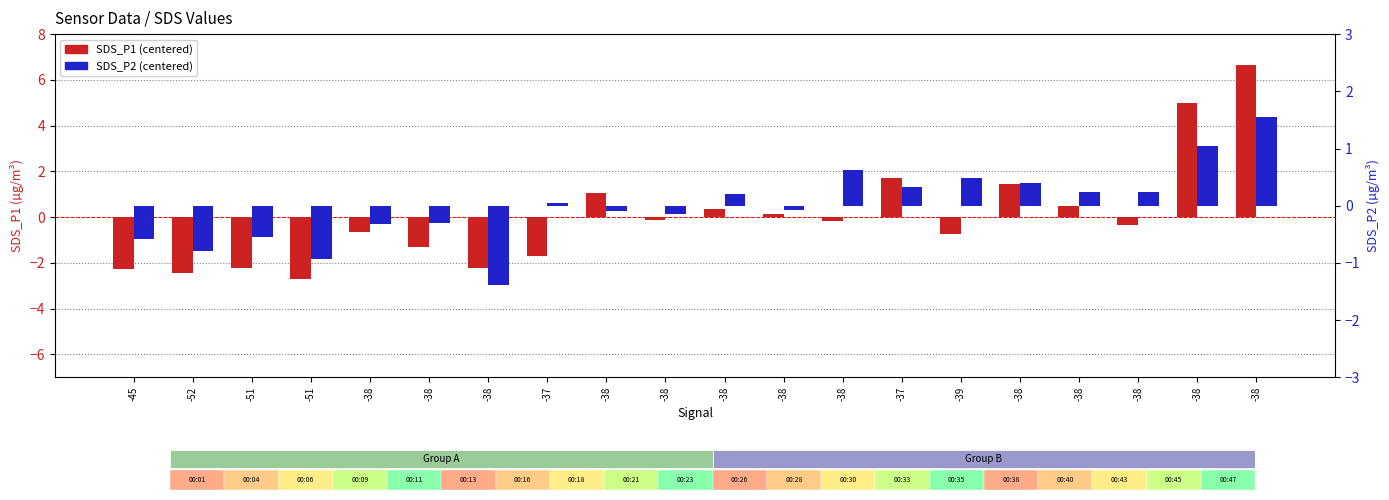

At which label is SDS_P1 closest to 1?

-38